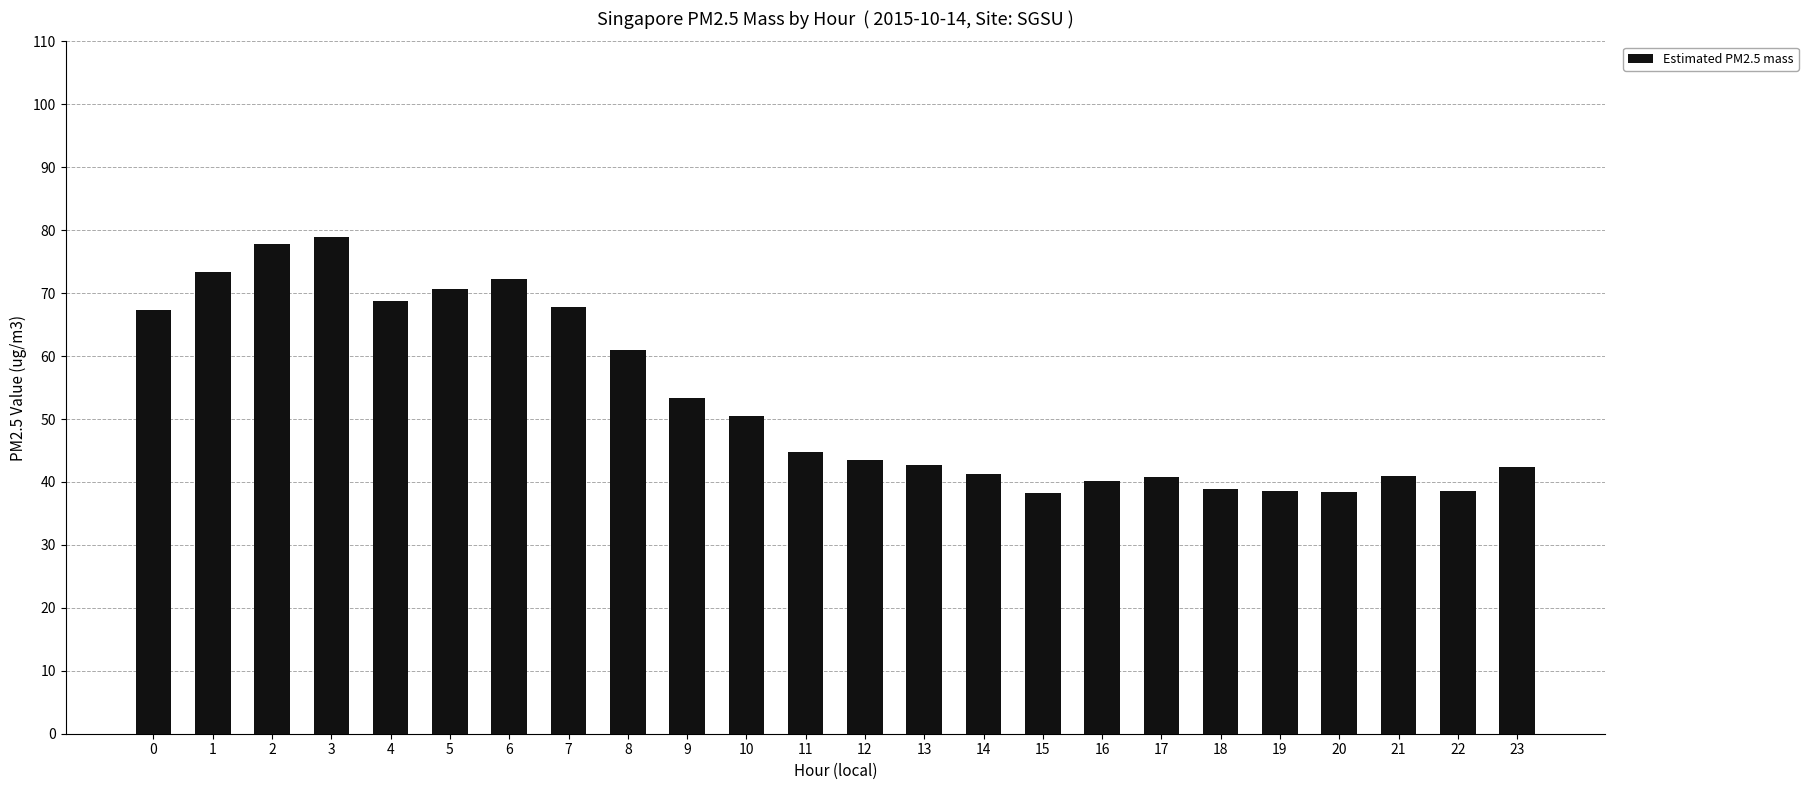

The value at 23 is 15.3. True or false?

False